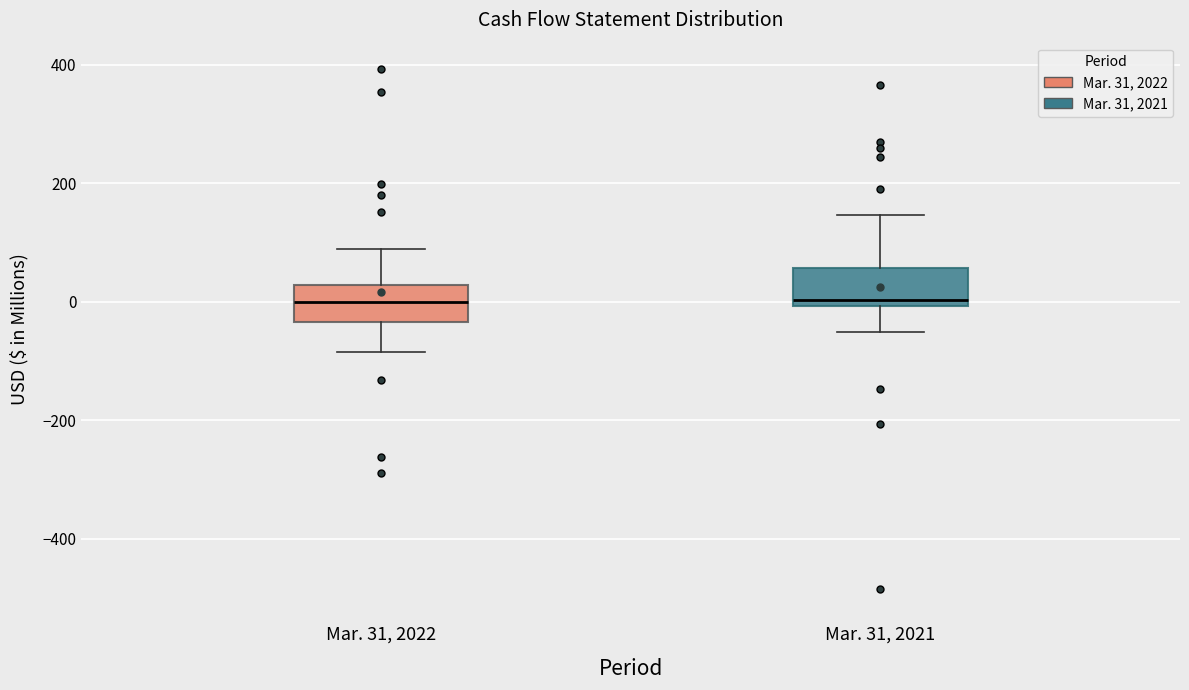

Reading left to right, read every box against the y-axis: the position of its median line, the range the box covers, and the ends of its whiskers. The values are not printed on the chart, so give them approximately, as read against the axis.

Mar. 31, 2022: median 0, box -40 to 20, whiskers -80 to 80
Mar. 31, 2021: median 0 (just above the box's lower edge), box 0 to 60, whiskers -60 to 140